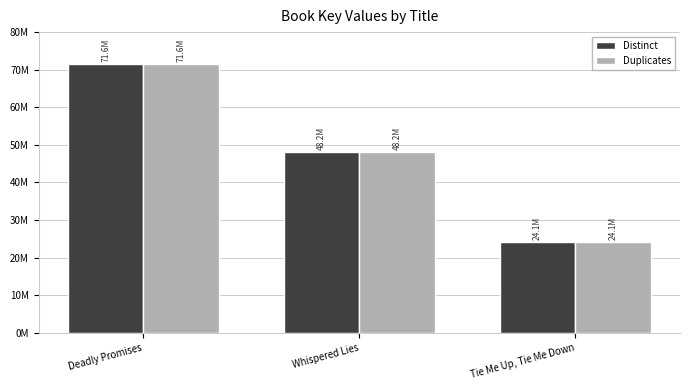

At which label is Distinct closest to 47857685?

Whispered Lies